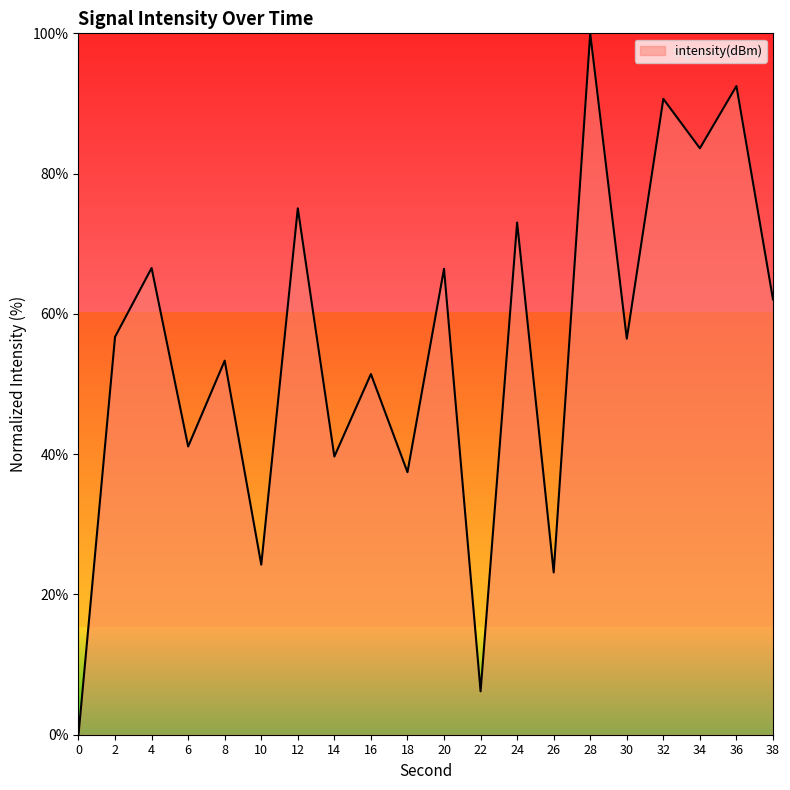

True or false: the data shows 62.1 at 38.

True